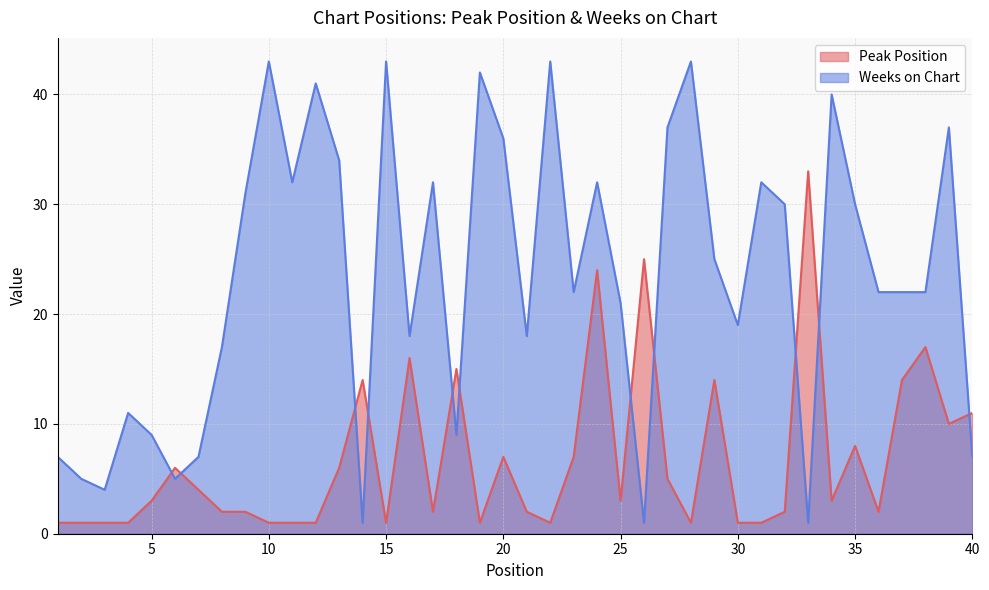

Where is Peak Position nearest to the value 17?

38